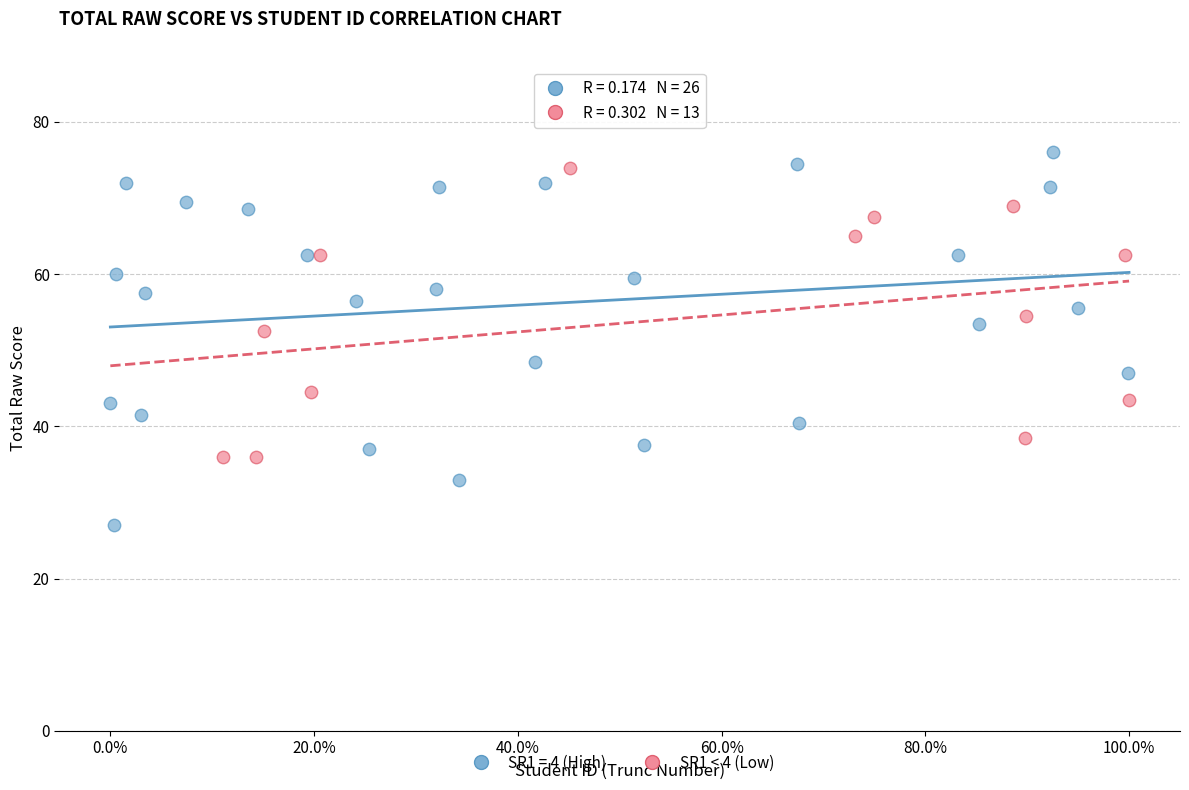

Which series contains the lowest Y value?

SR1 = 4 (High)